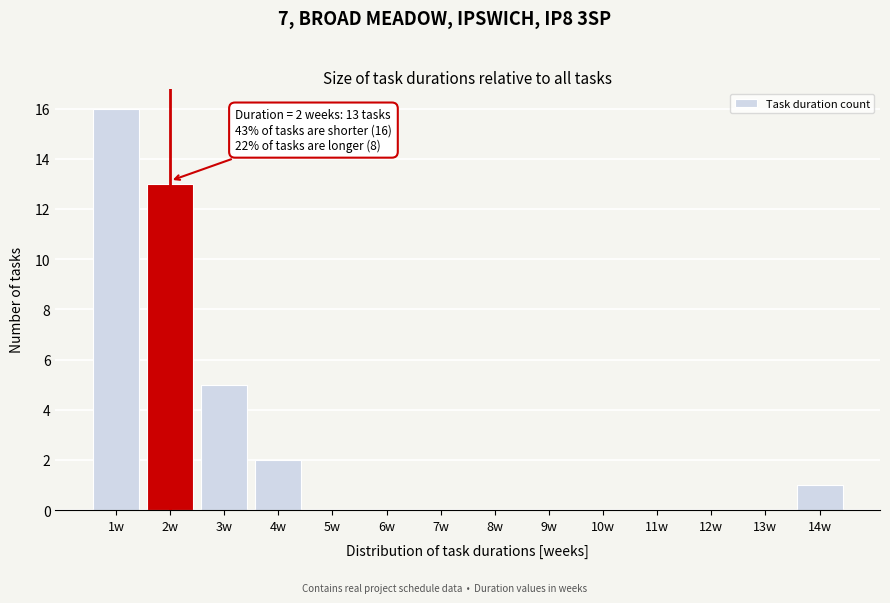

Over which range of the x-axis is the bar tallest?

0.5 to 1.5